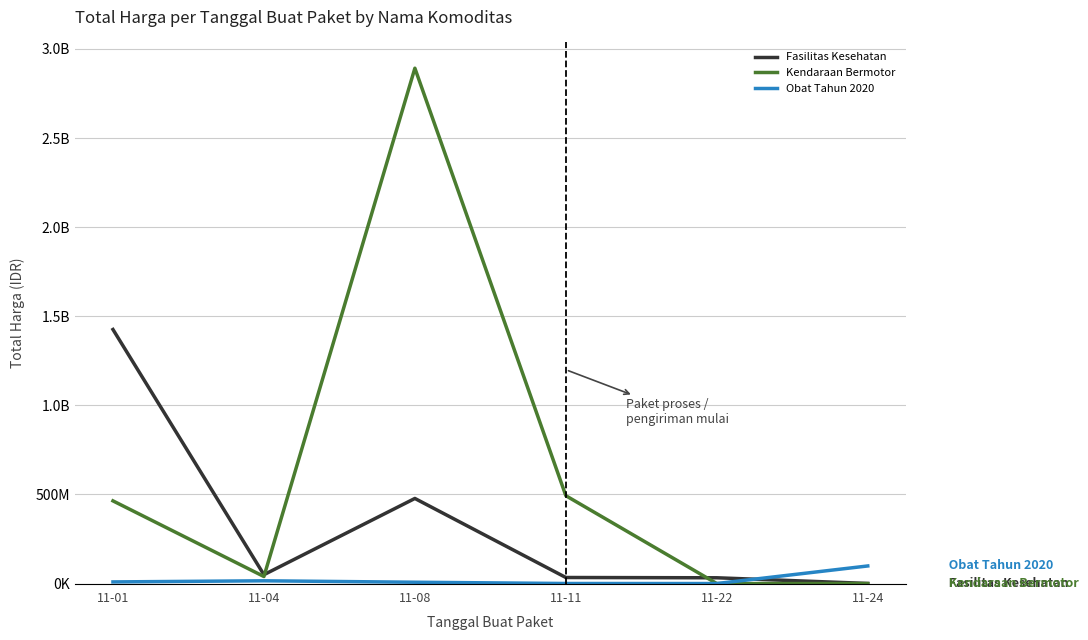

Reading left to right, transcribe all the data shown in this chart.

Fasilitas Kesehatan: 11-01=1425867900	11-04=49730040	11-08=477600000	11-11=34000000	11-22=32441200	11-24=577875
Kendaraan Bermotor: 11-01=464002100	11-04=39440000	11-08=2892122000	11-11=493000000	11-22=0	11-24=0
Obat Tahun 2020: 11-01=9180000	11-04=15513960	11-08=7401240	11-11=333600	11-22=78000	11-24=98772570